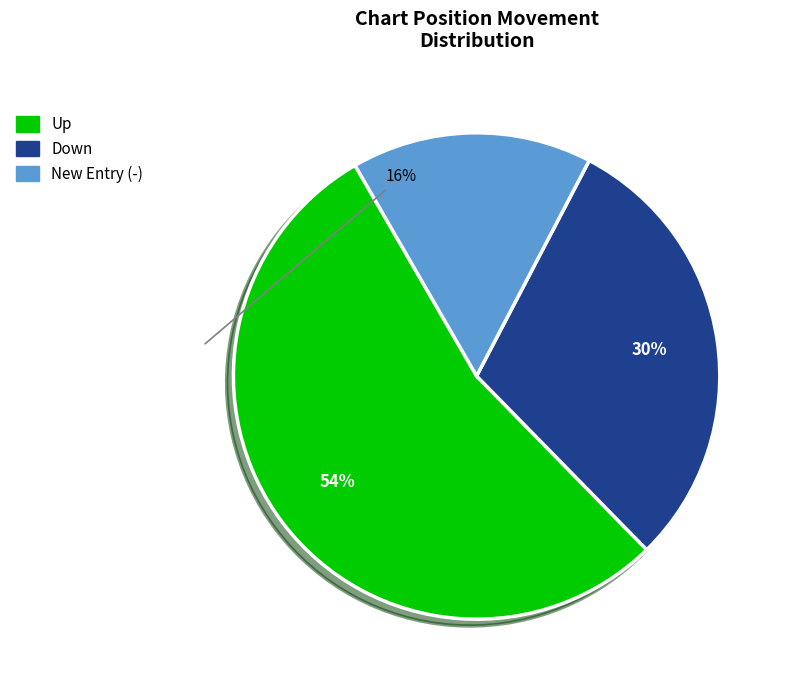

To the nearest percent, what is the difference between the largest and smallest slice percentages?

38%